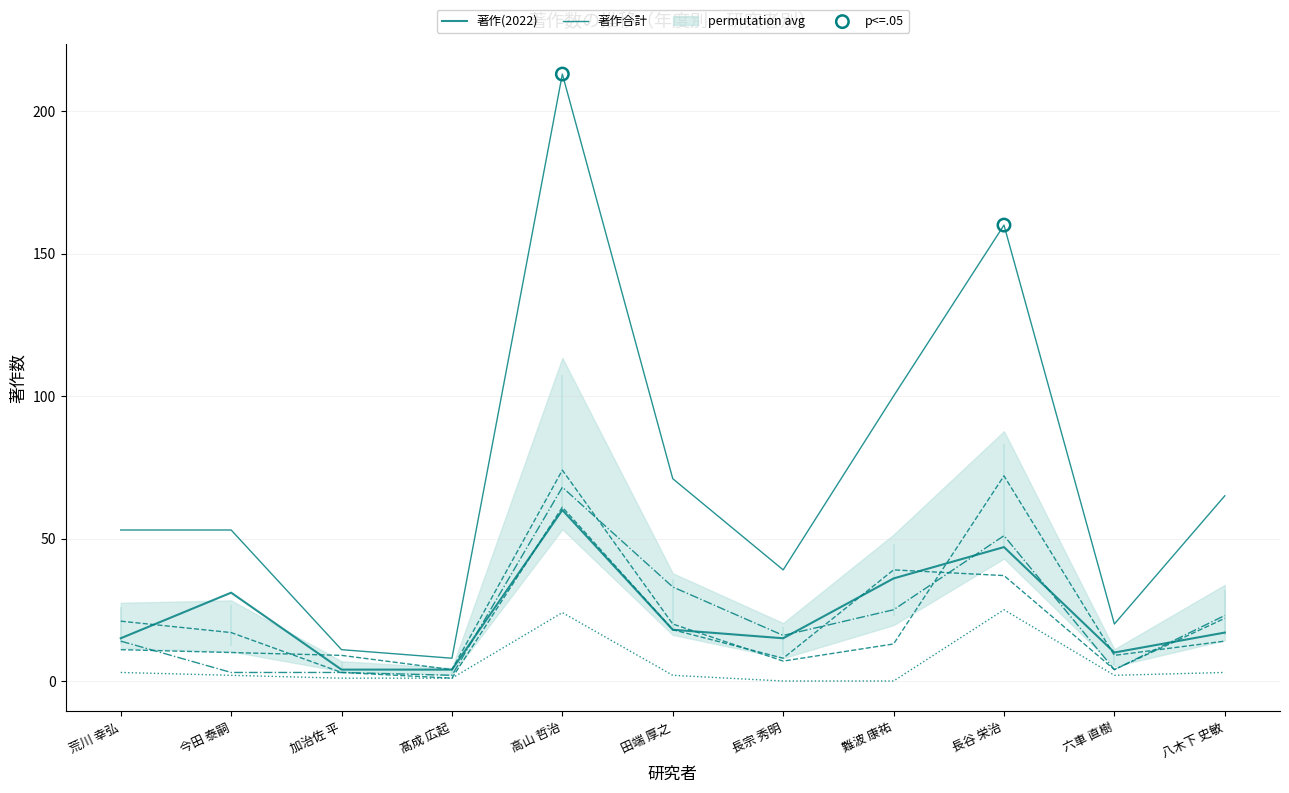

Which series has the largest total across all categories?

著作合計